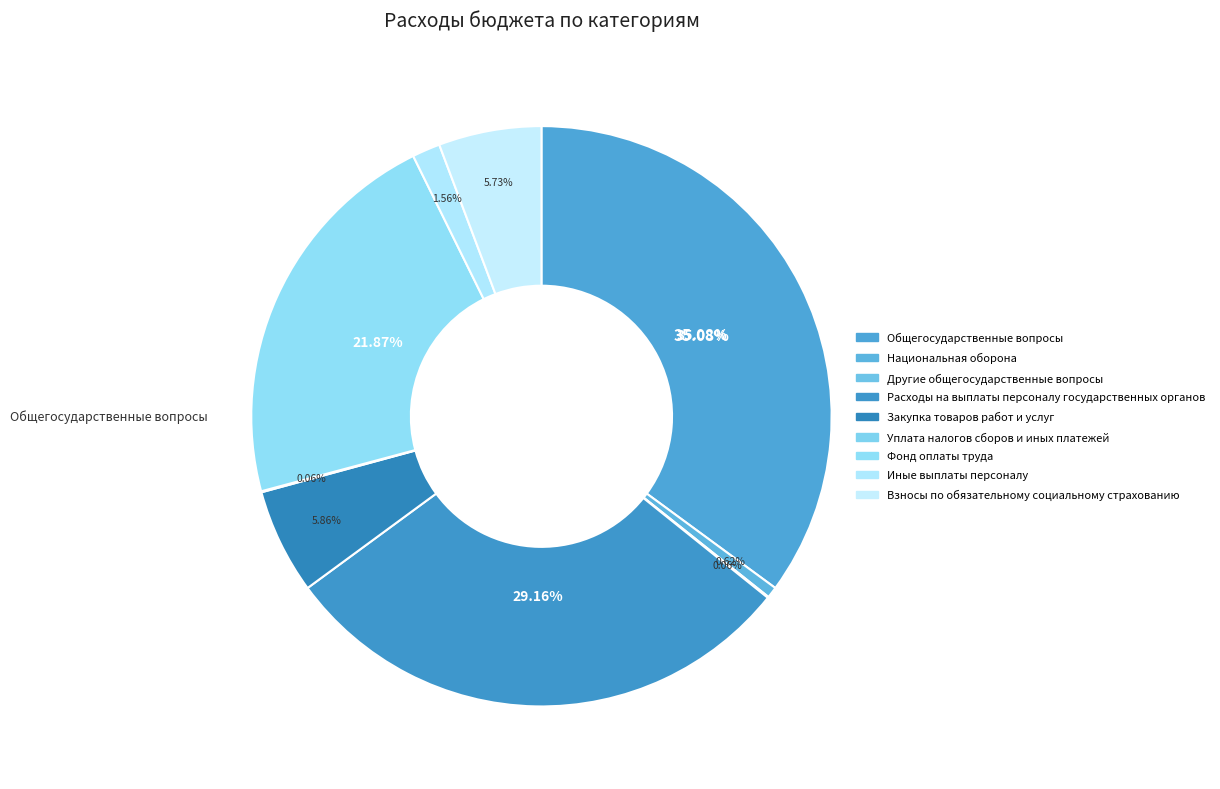

Does Расходы на выплаты персоналу государственных органов represent more than half of the total?

No